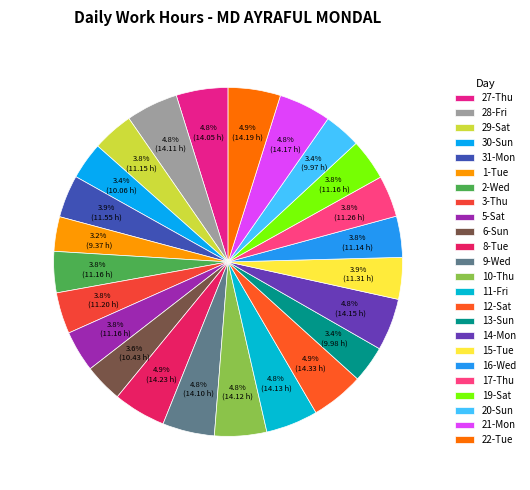

What portion of the pie excludes 10-Thu?

95.2%